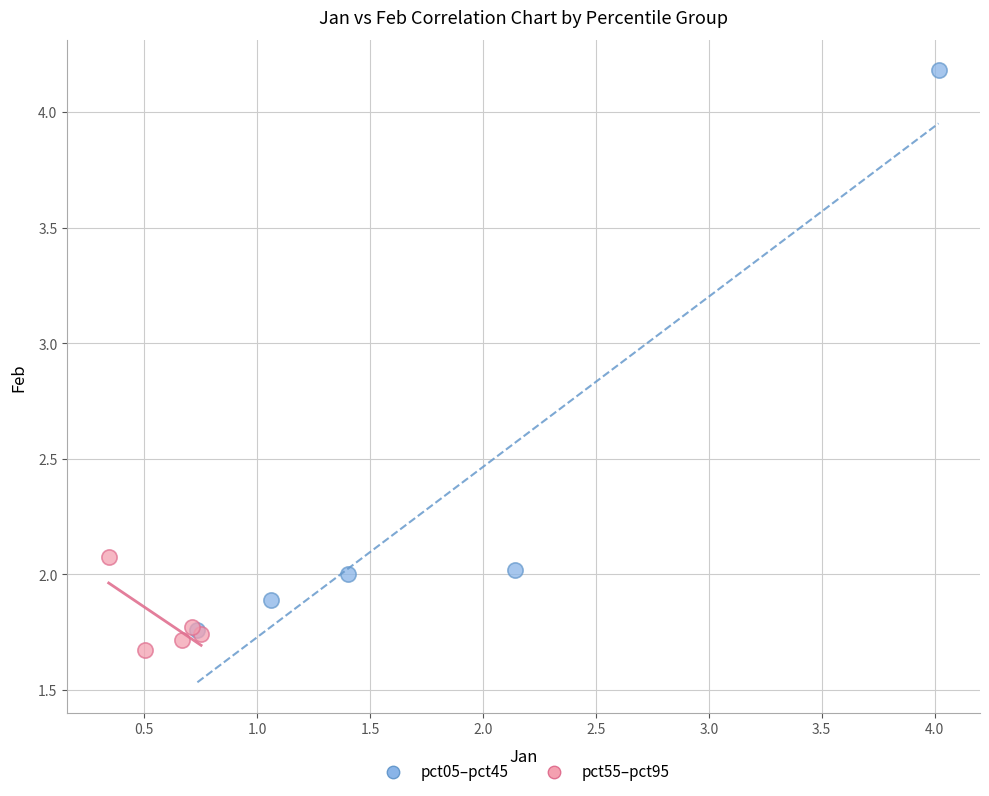

What are all the series names shown in the legend?

pct05–pct45, pct55–pct95